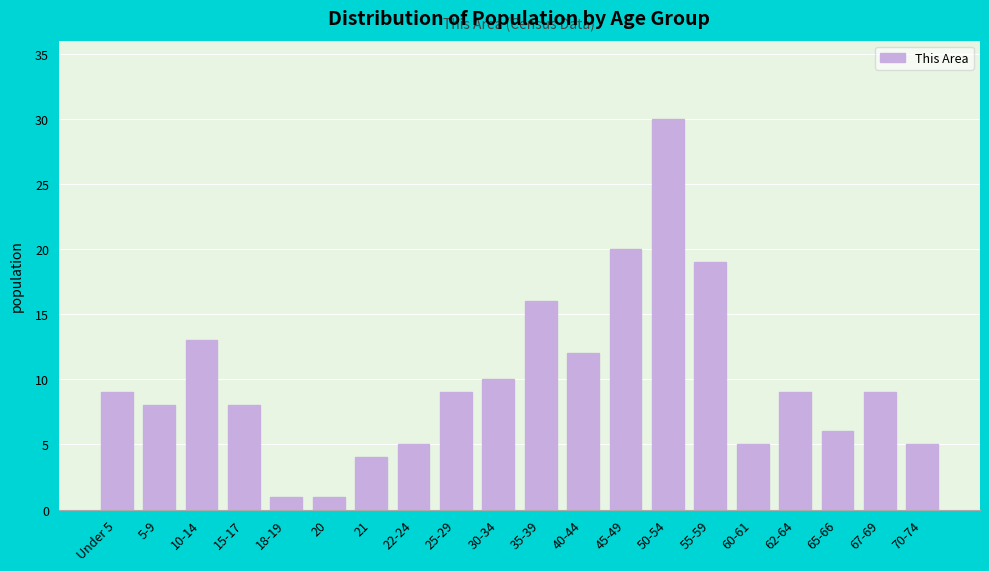

Reading right to left, transcribe all the data shown in this chart.

5	9	6	9	5	19	30	20	12	16	10	9	5	4	1	1	8	13	8	9